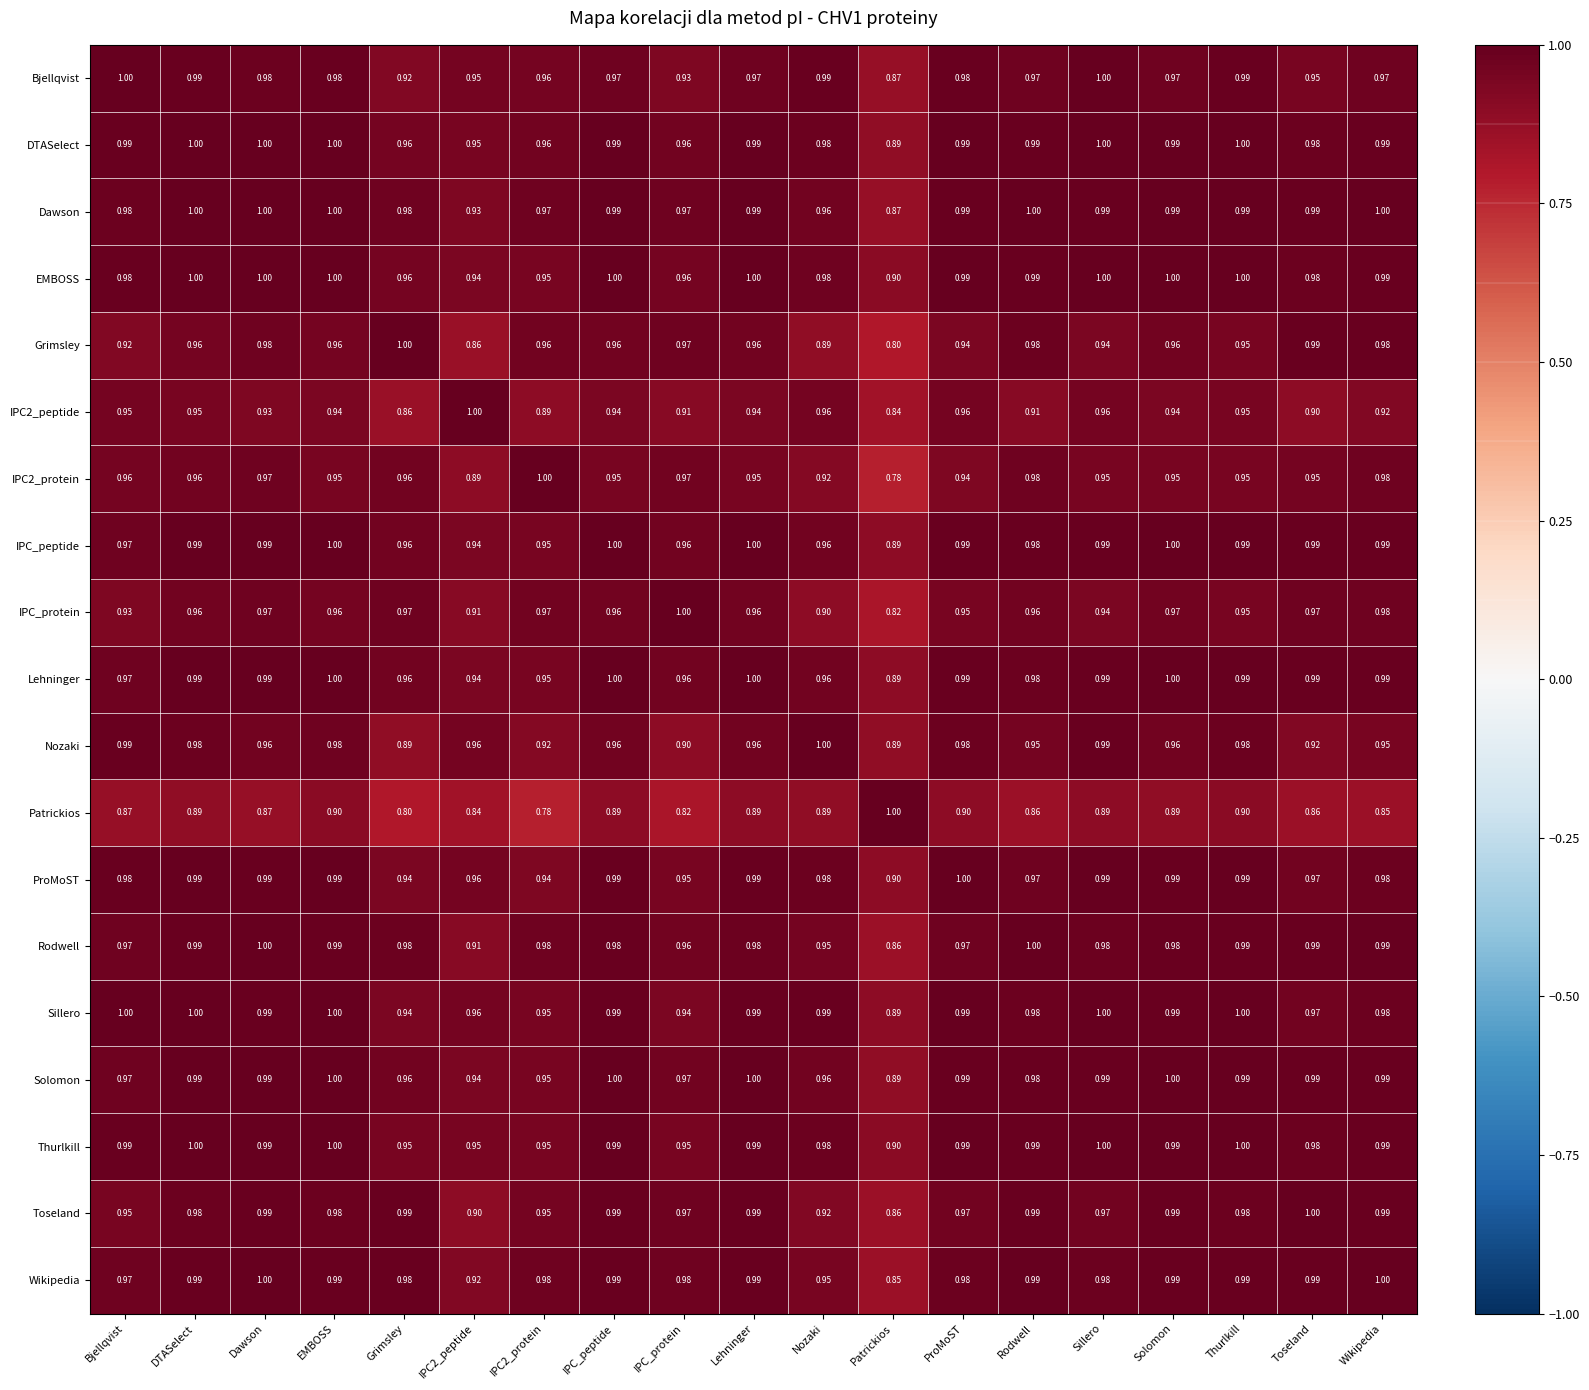

At which label is IPC2_protein closest to 0?

Patrickios